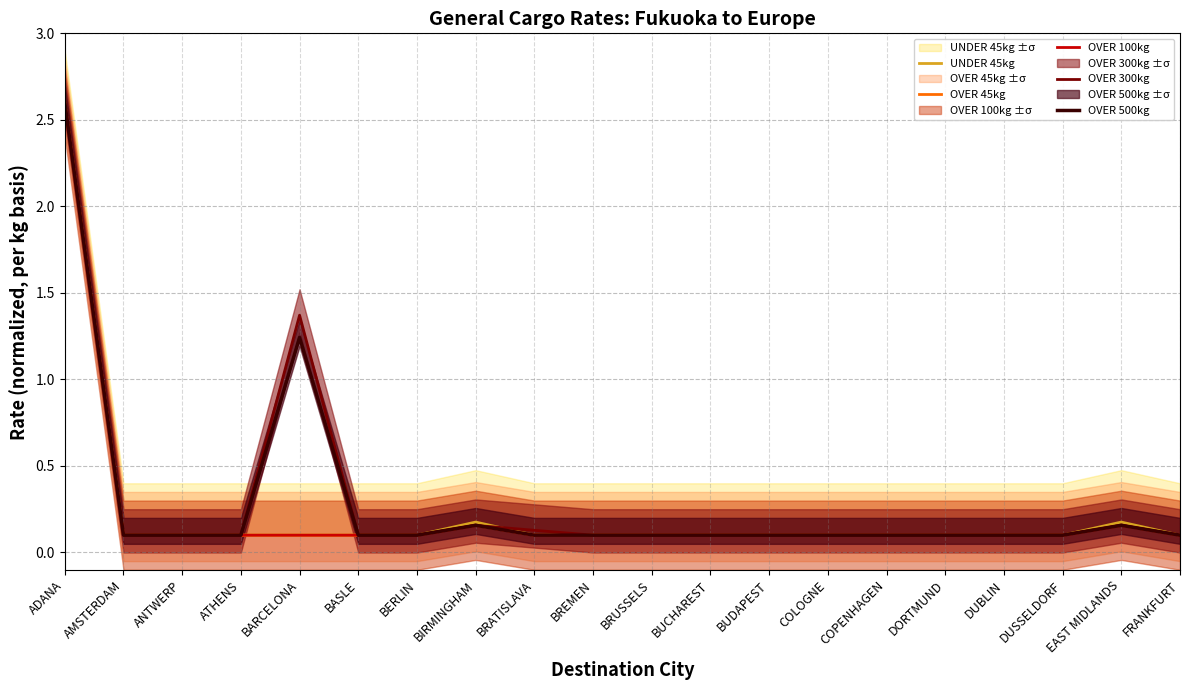

Is the value of OVER 300kg at BIRMINGHAM greater than the value of OVER 500kg at DORTMUND?

Yes